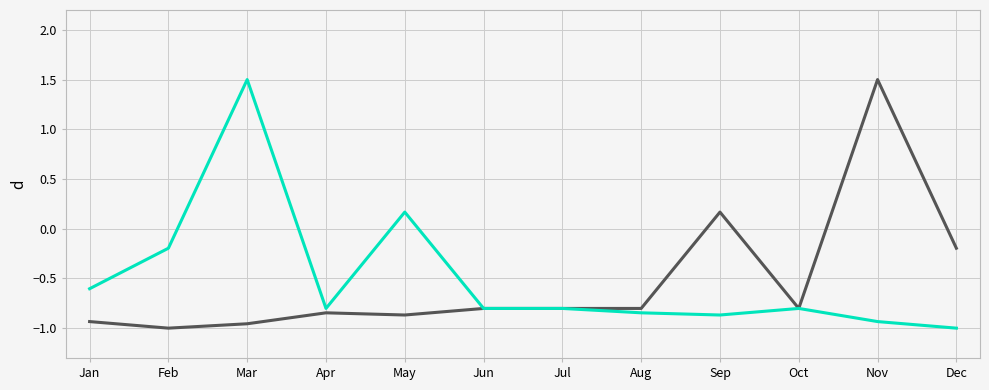

What is the total value across all series at Jul?

-1.6